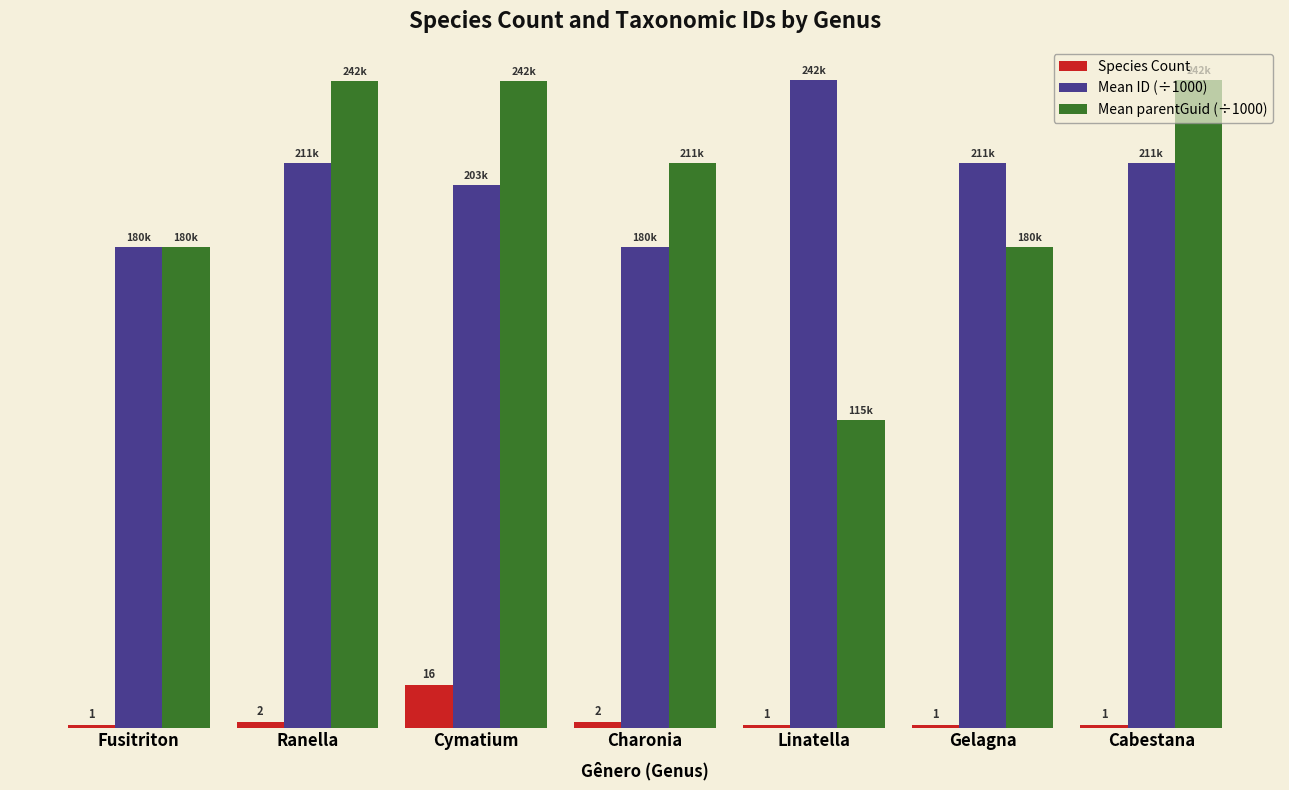

What is the difference between the maximum and second lowest values in the Mean ID (÷1000) series?

62.6